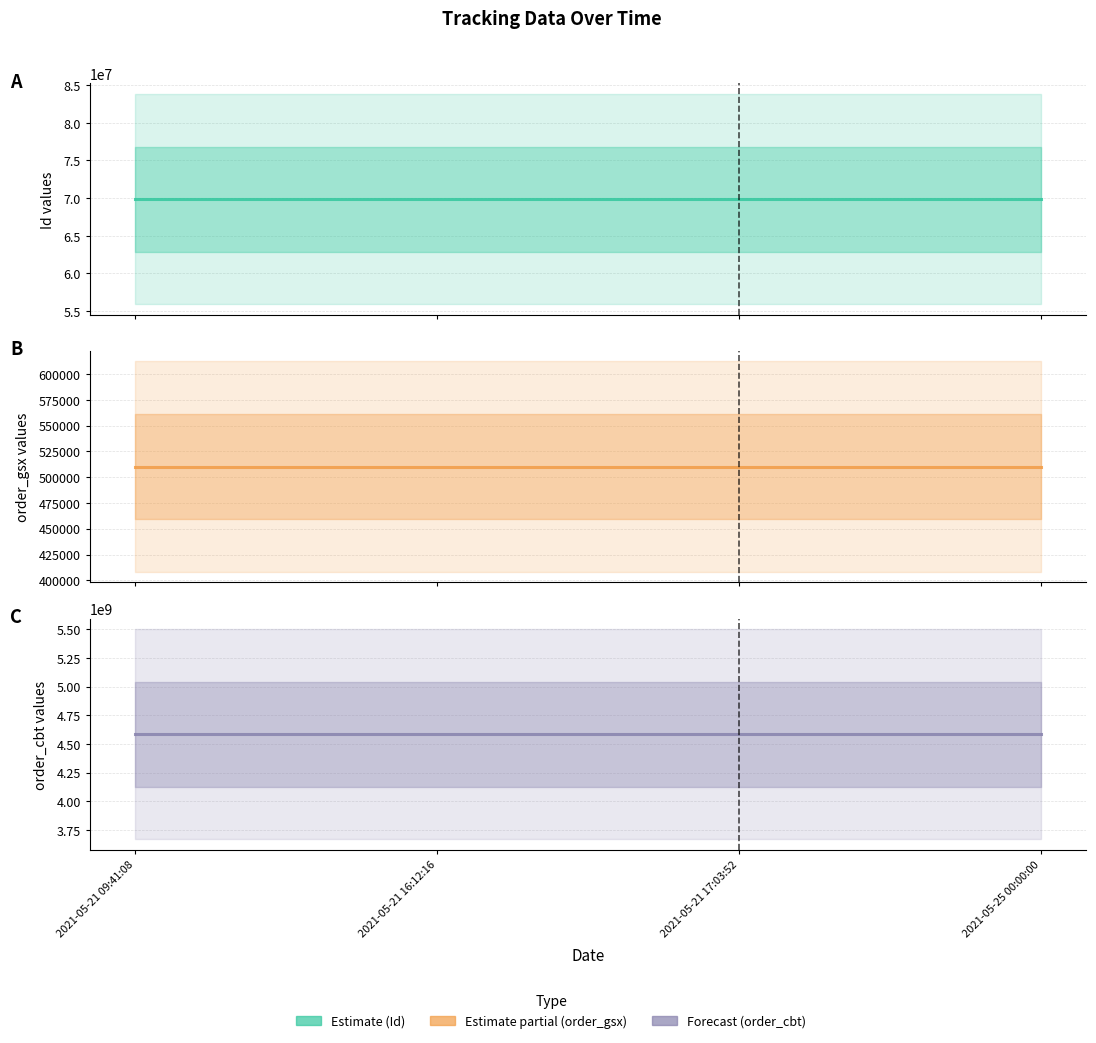

At which category does the chart reach its peak across all series?

2021-05-21 09:41:08